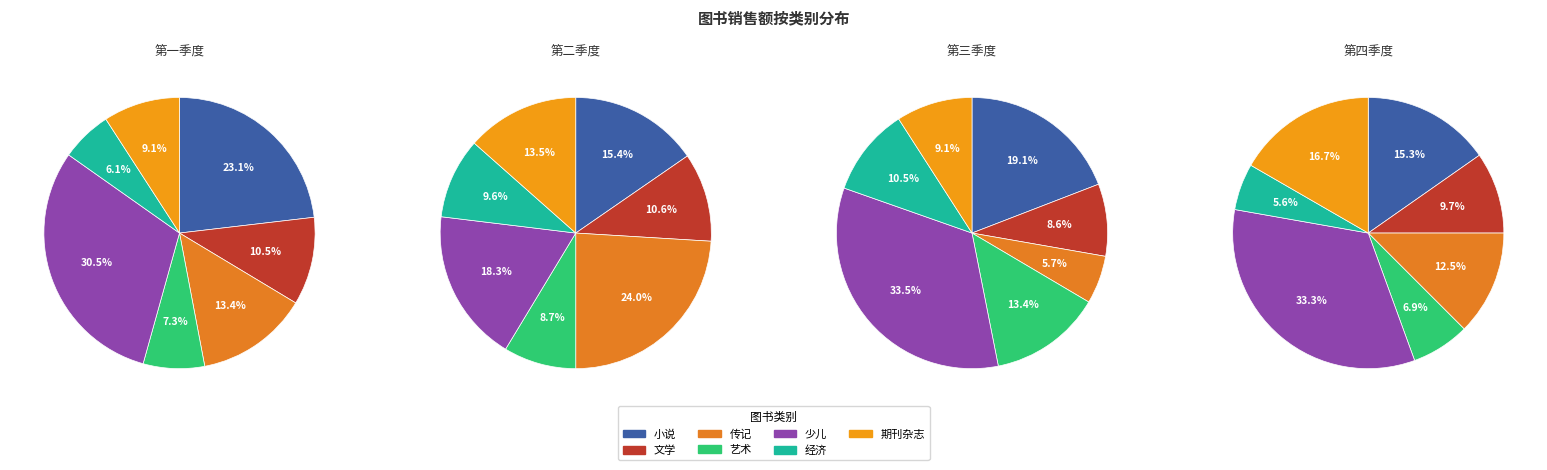

Does any single category account for the majority?

No